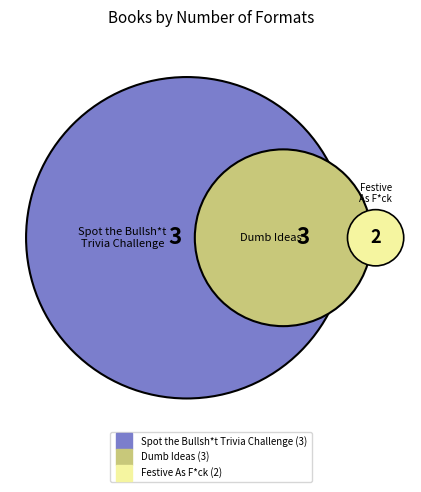

The Spot the Bullsh*t Trivia Challenge slice represents 46% of the pie. True or false?

False